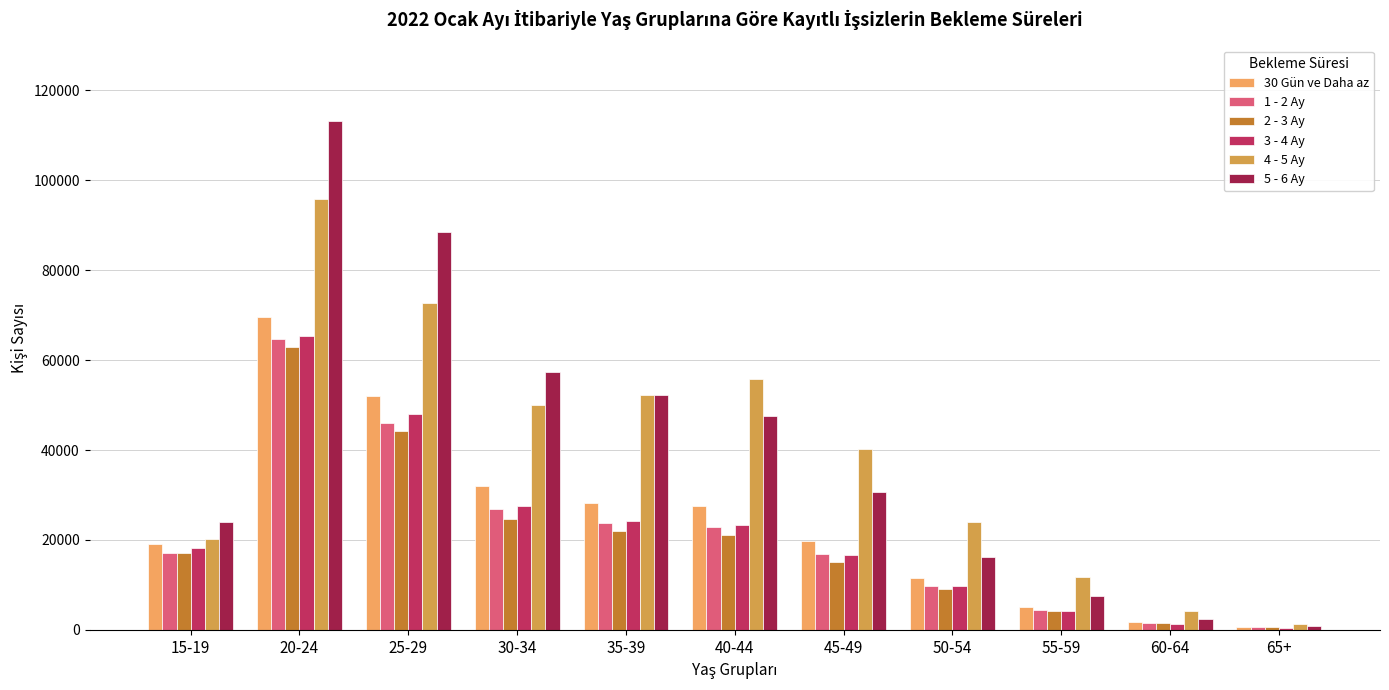

What is the greatest value displayed?

113183